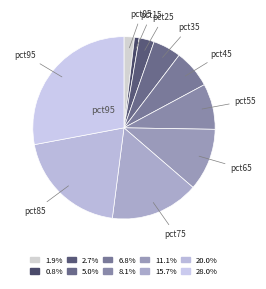

How many slices are in this pie chart?

10